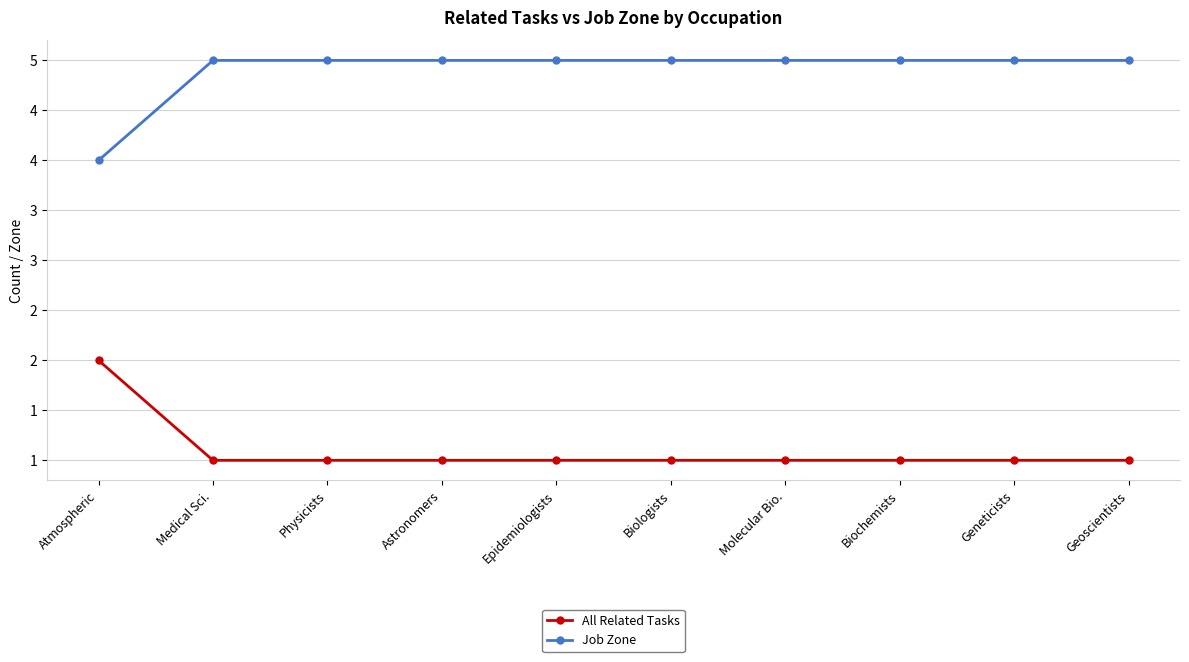

True or false: All Related Tasks and Job Zone intersect in this chart.

False